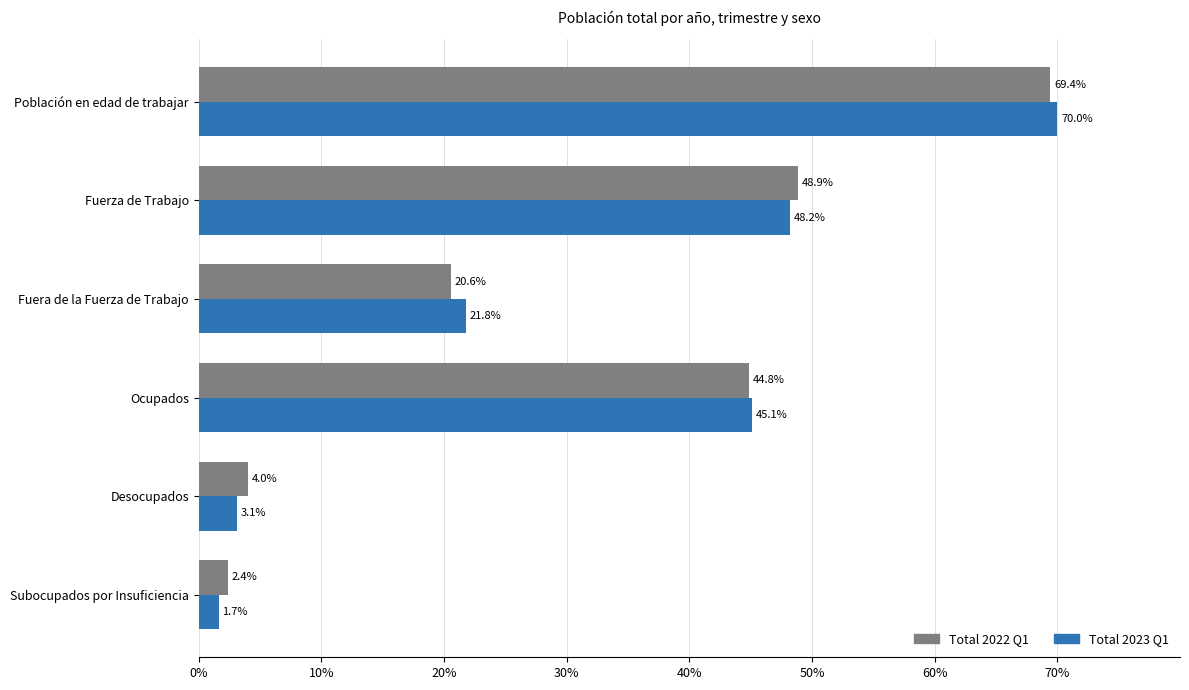

Rank the series by their maximum value, from lowest to highest.

Total 2022 Q1, Total 2023 Q1